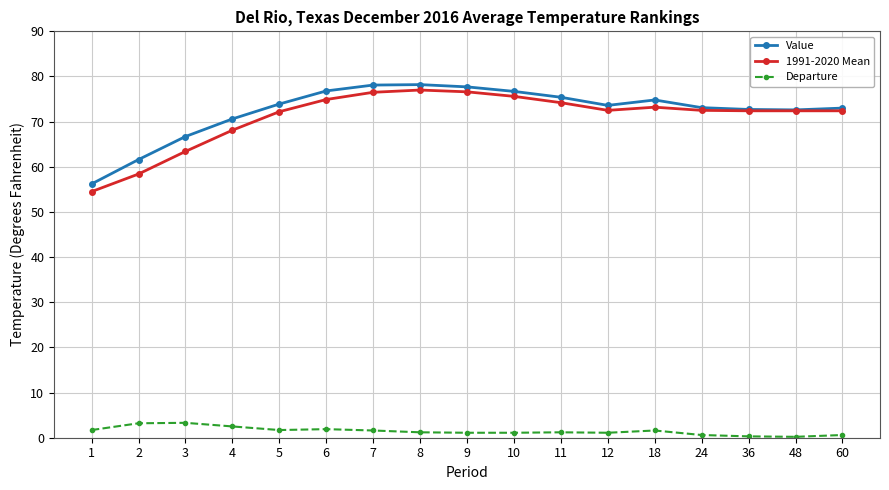

What value does the 1991-2020 Mean series have at 60?

72.4